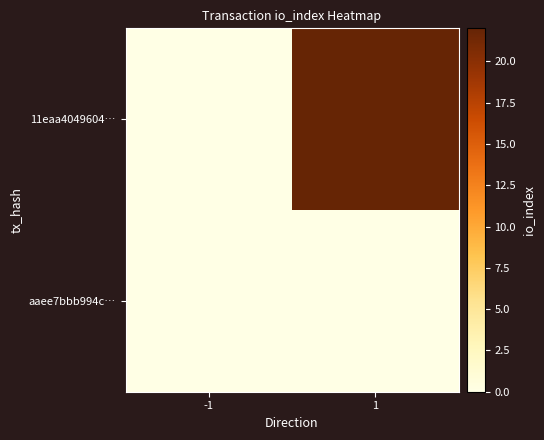

Which has a higher value, 1 or -1?

1